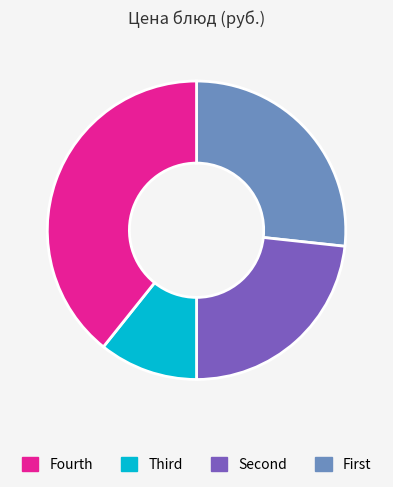

Is there a majority slice in this chart?

No